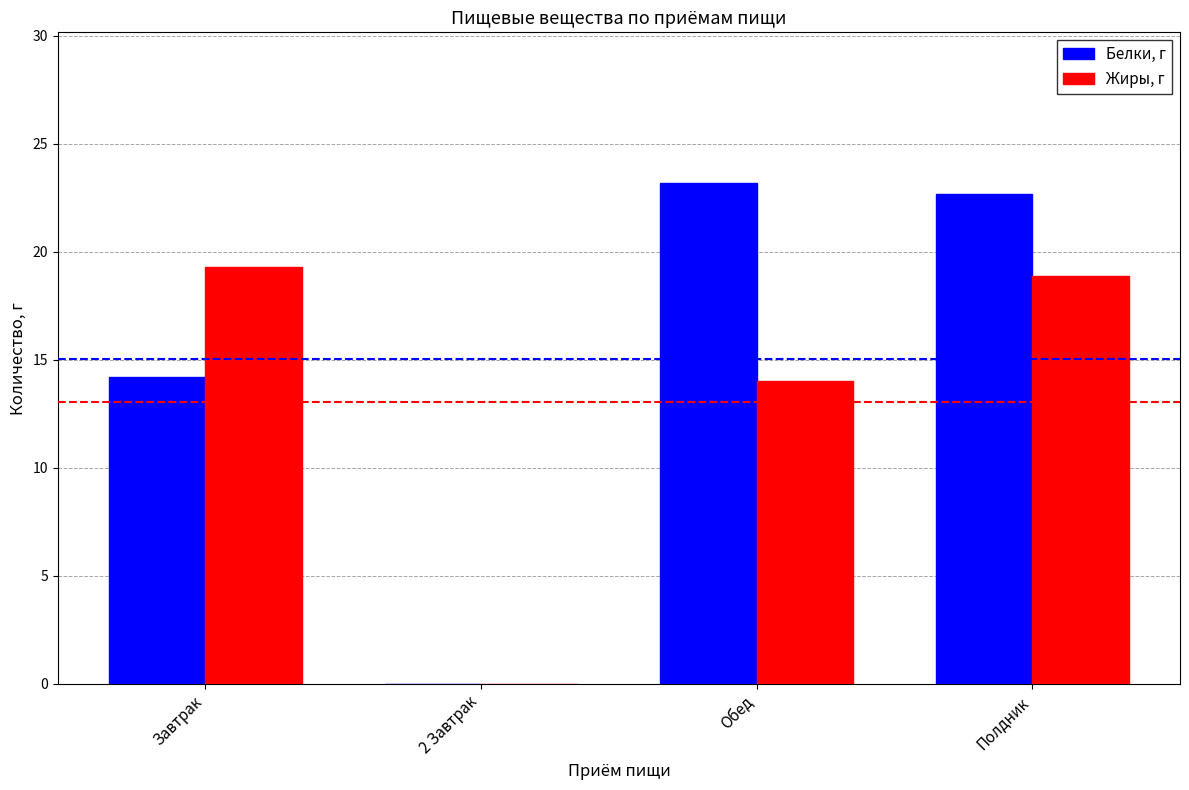

Are the bars grouped side by side (vs. stacked)?

Yes